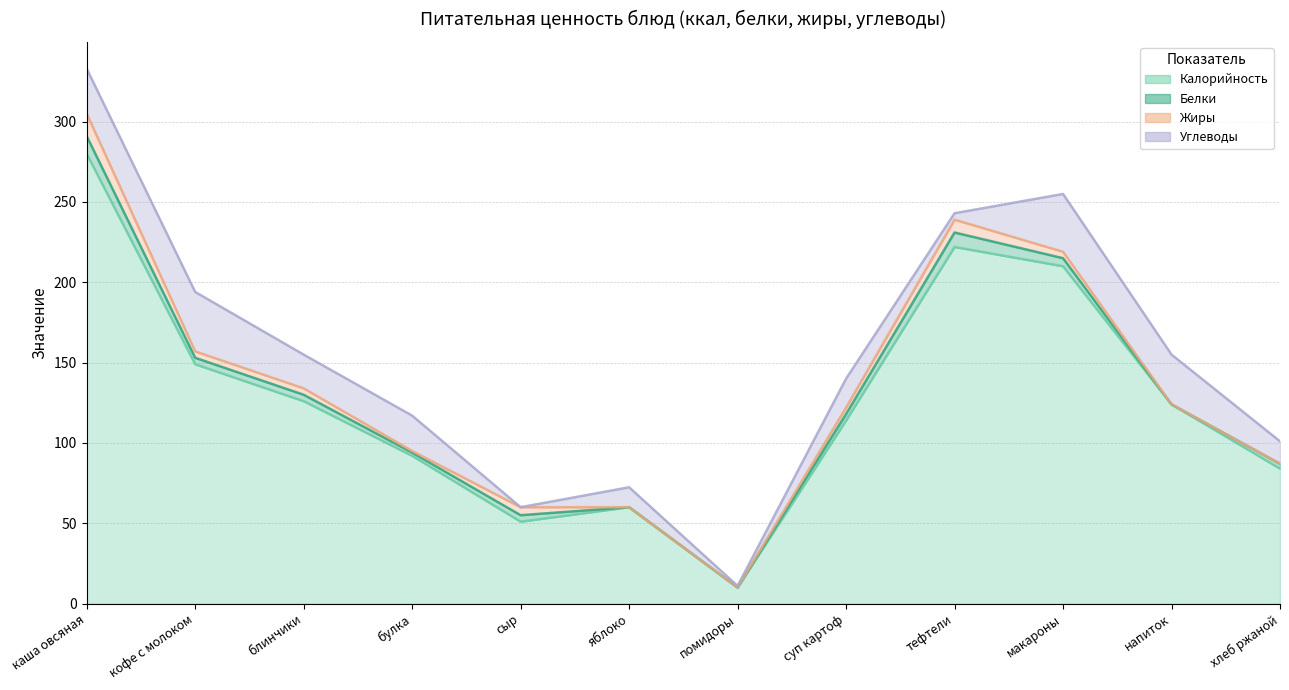

Where is the first local minimum for Белки?

булка